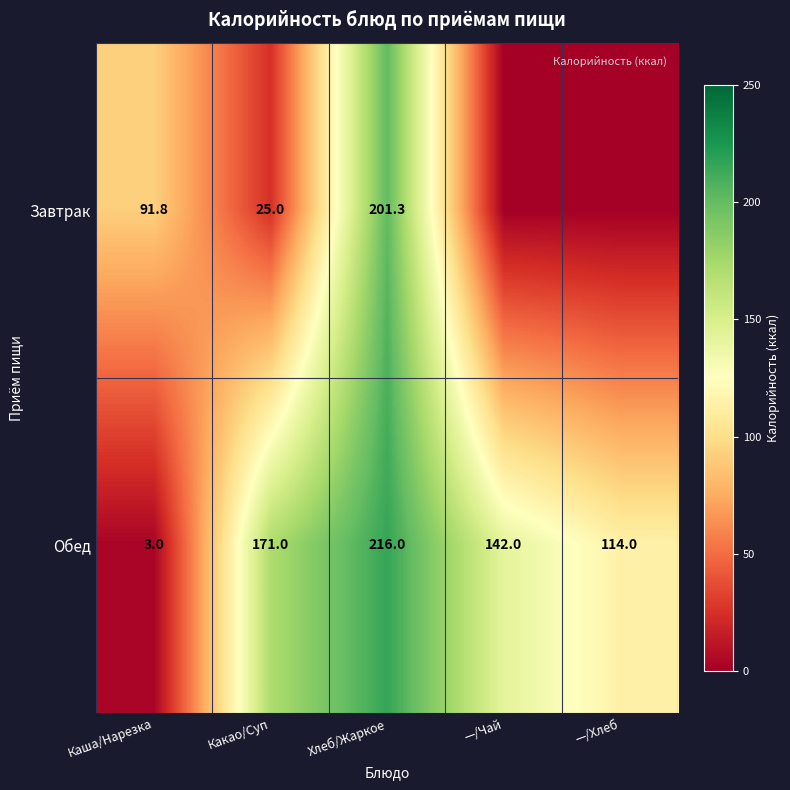

How many Обед values are between 114 and 171?

3